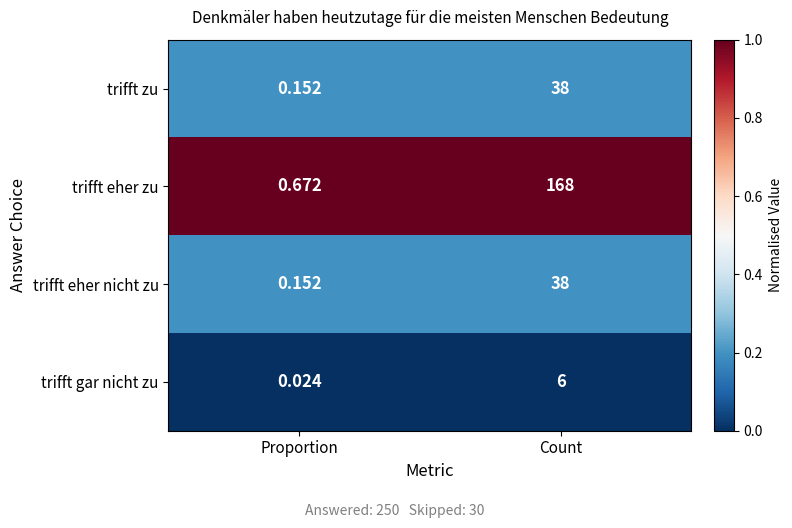

At which category is the sum across all series the highest?

Count